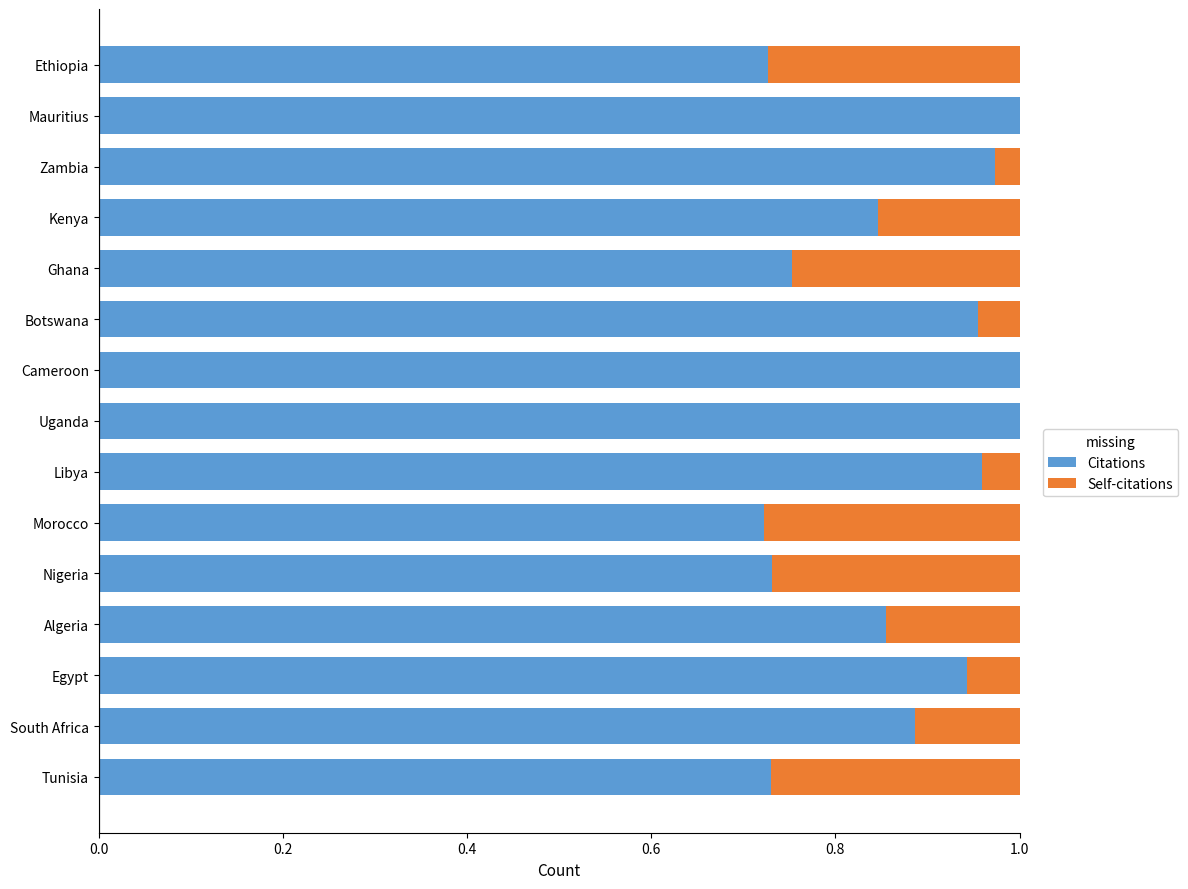

True or false: Citations has a value of 1.0 at Zambia.

True